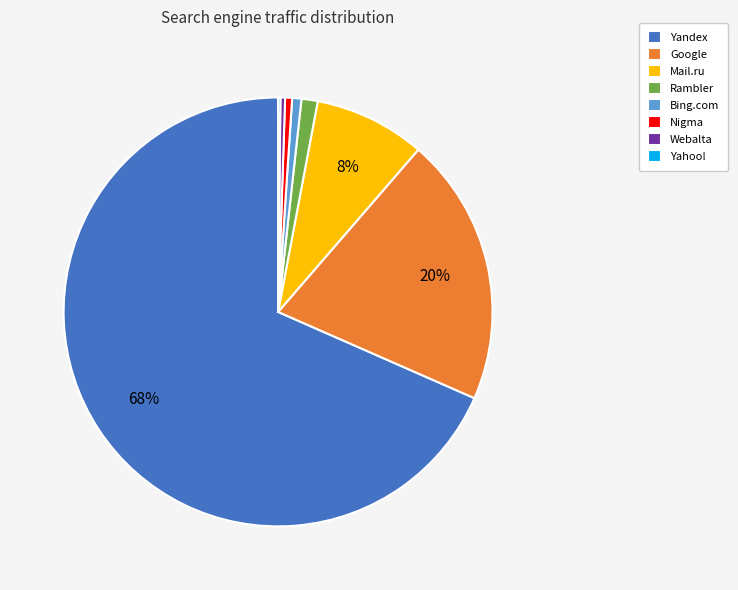

To the nearest percent, what portion does Nigma represent?

1%